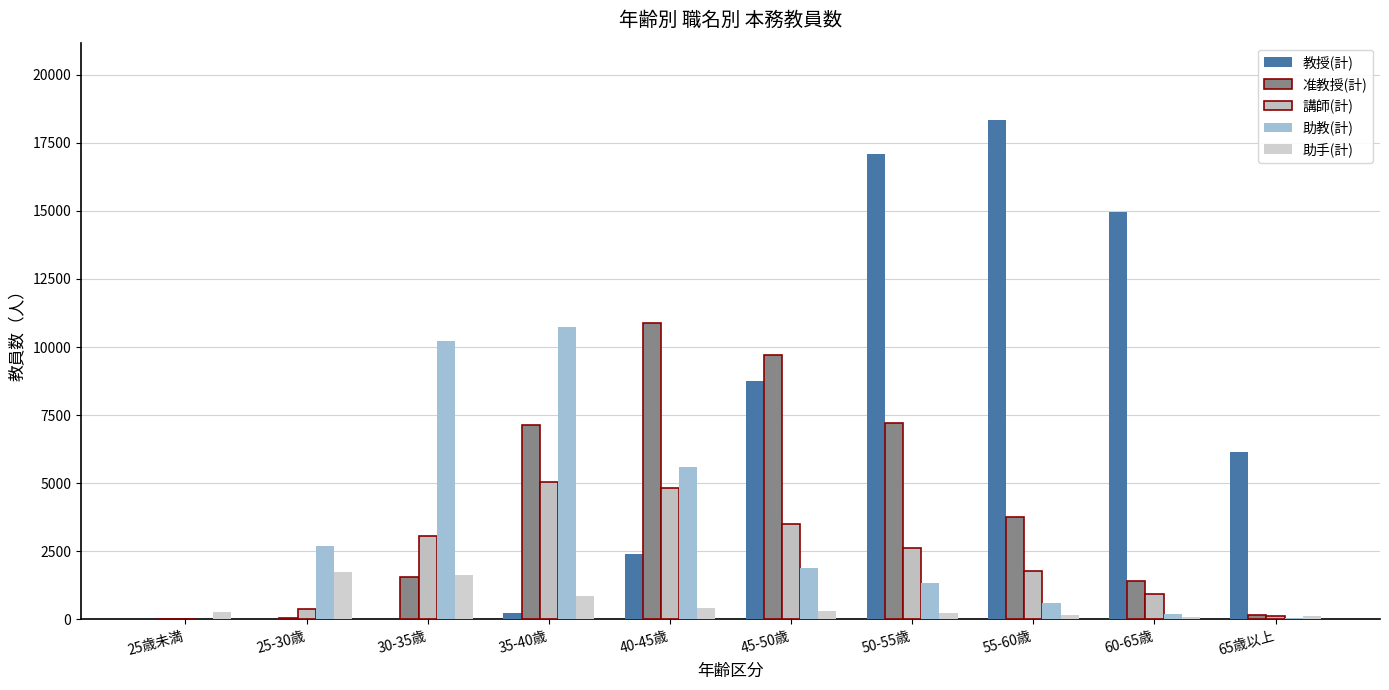

Which series changed the most between 50-55歳 and 60-65歳?

准教授(計)